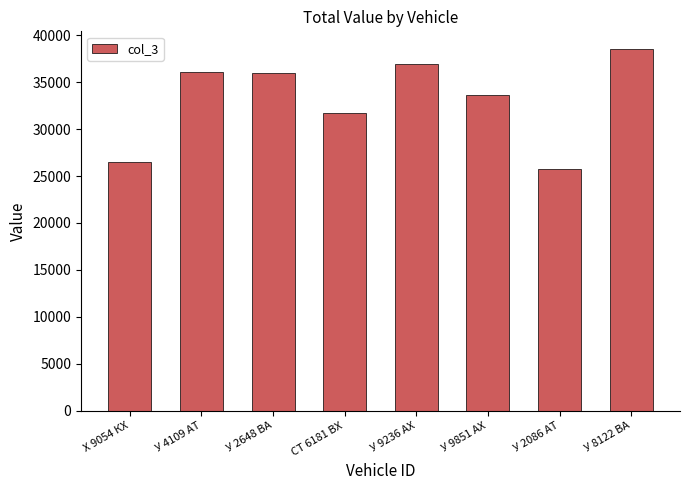

What is the sum of the values at У 8122 ВА and СТ 6181 ВХ?

70245